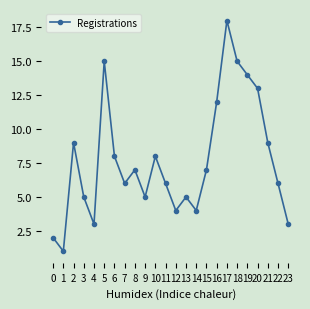

How many values are below 7?

12